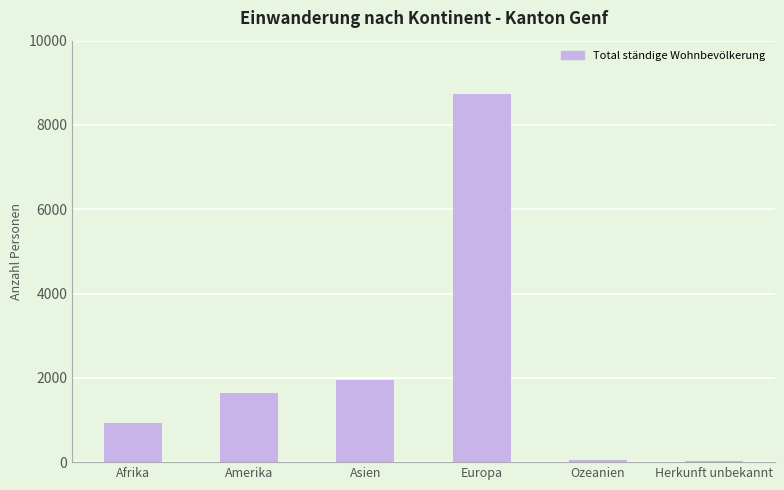

What is the label of the 3rd bar from the right?

Europa